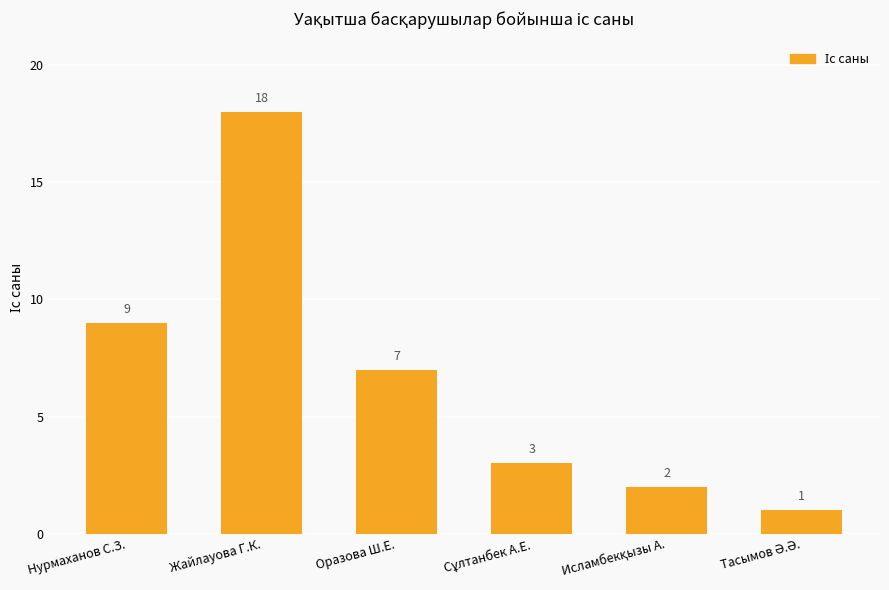

Which category has the highest value across all series?

Жайлауова Г.К.